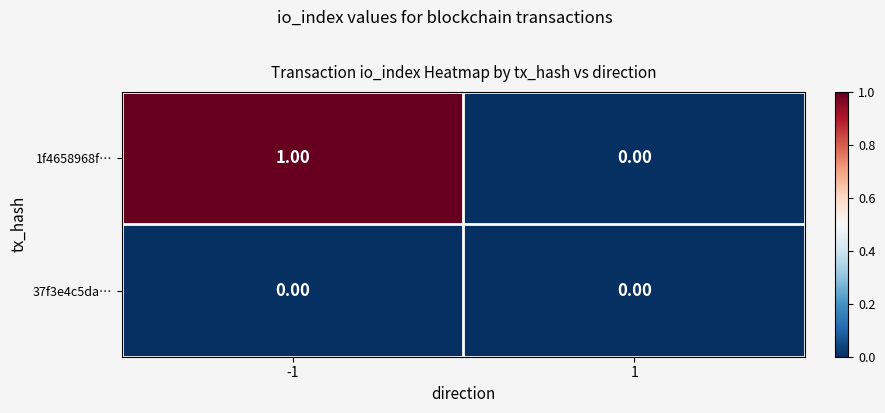

Which series has the largest range (max minus min)?

1f4658968f…